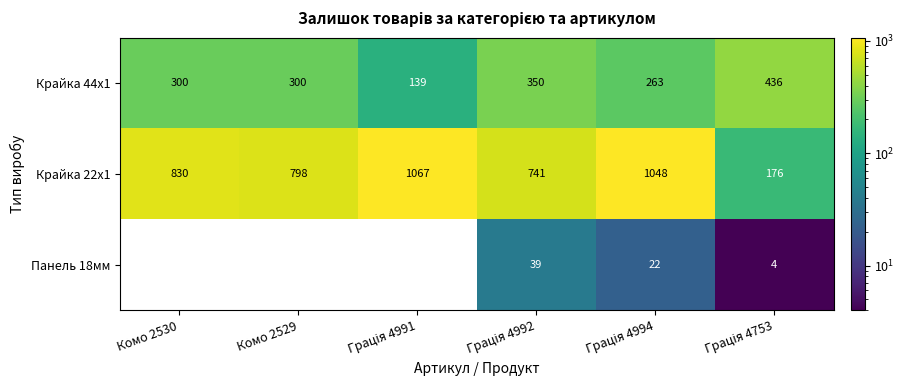

What is the maximum value for Панель 18мм?

39